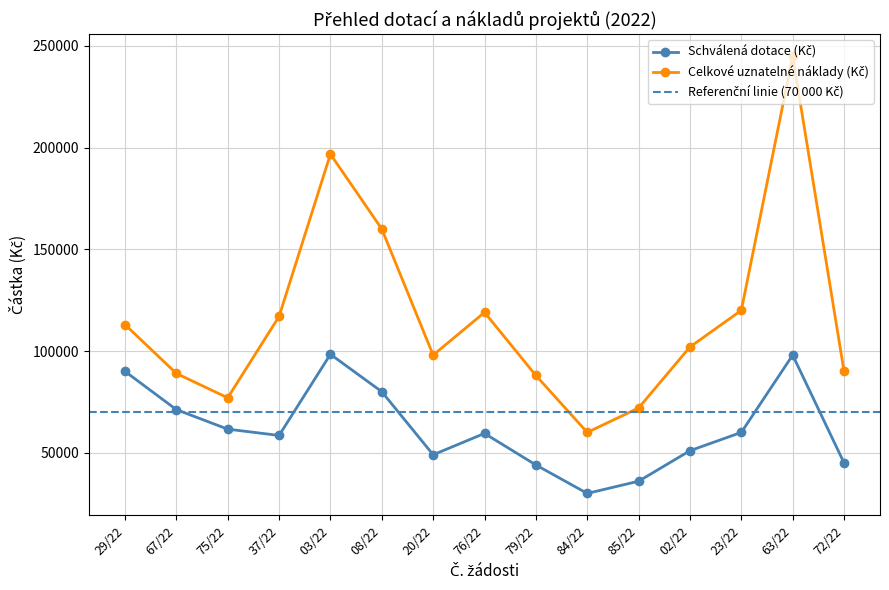

Rank the series by their maximum value, from highest to lowest.

Celkové uznatelné náklady (Kč), Schválená dotace (Kč)